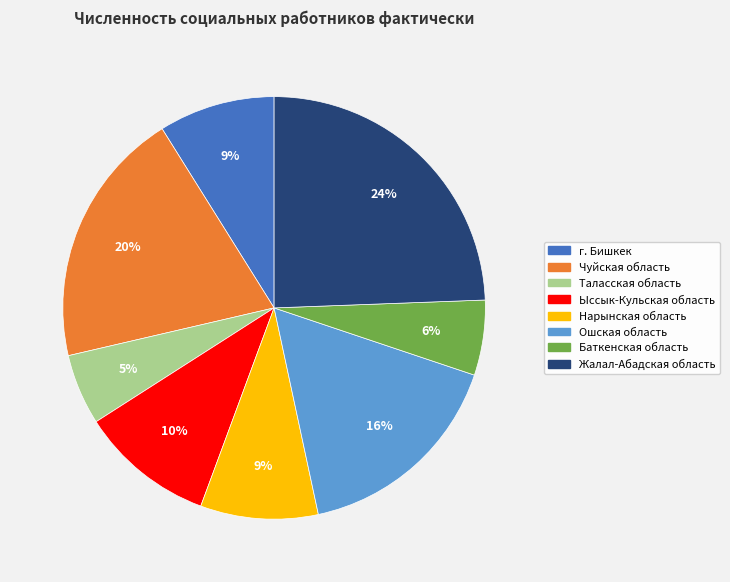

Count the number of slices in the pie.

8